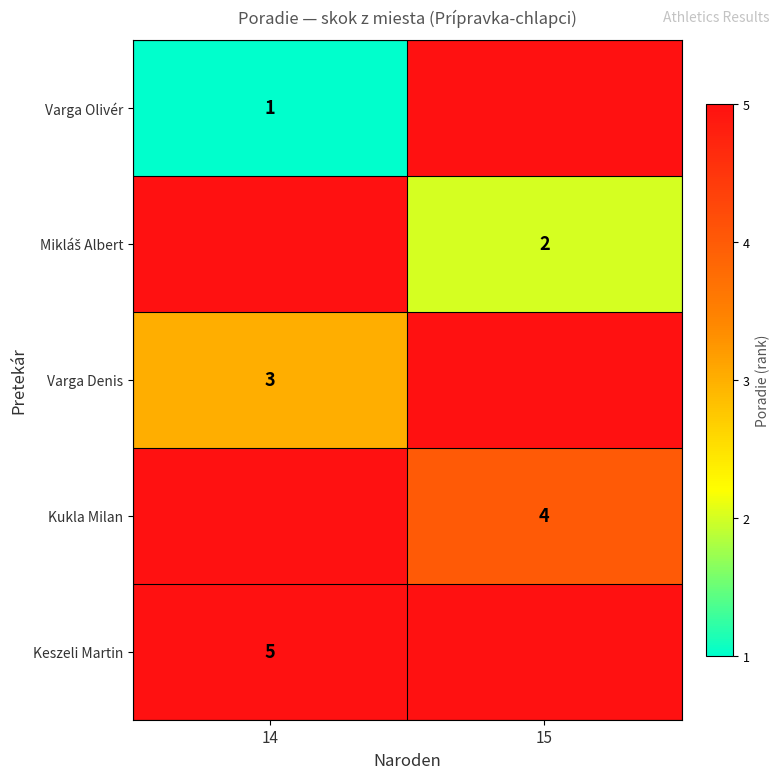

Which has a higher value, 14 or 15?

15